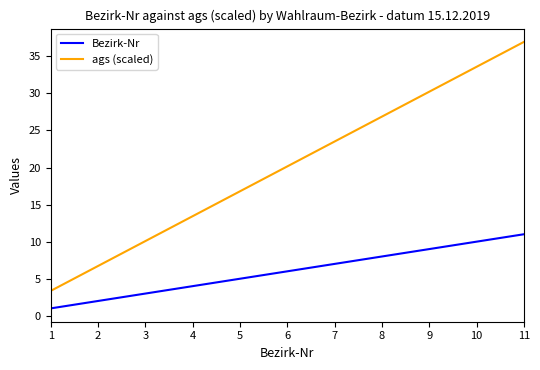

What is the maximum value for Bezirk-Nr?

11.0